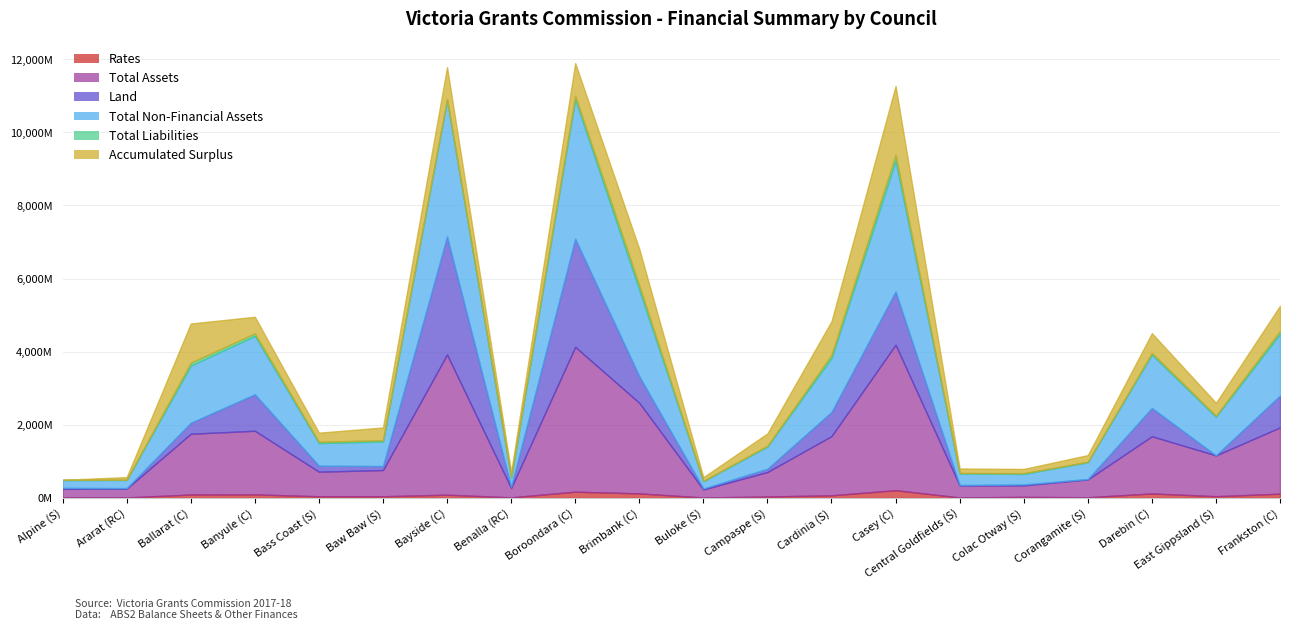

What is the difference between the Total Liabilities values at Central Goldfields (S) and Baw Baw (S)?

26492238.0